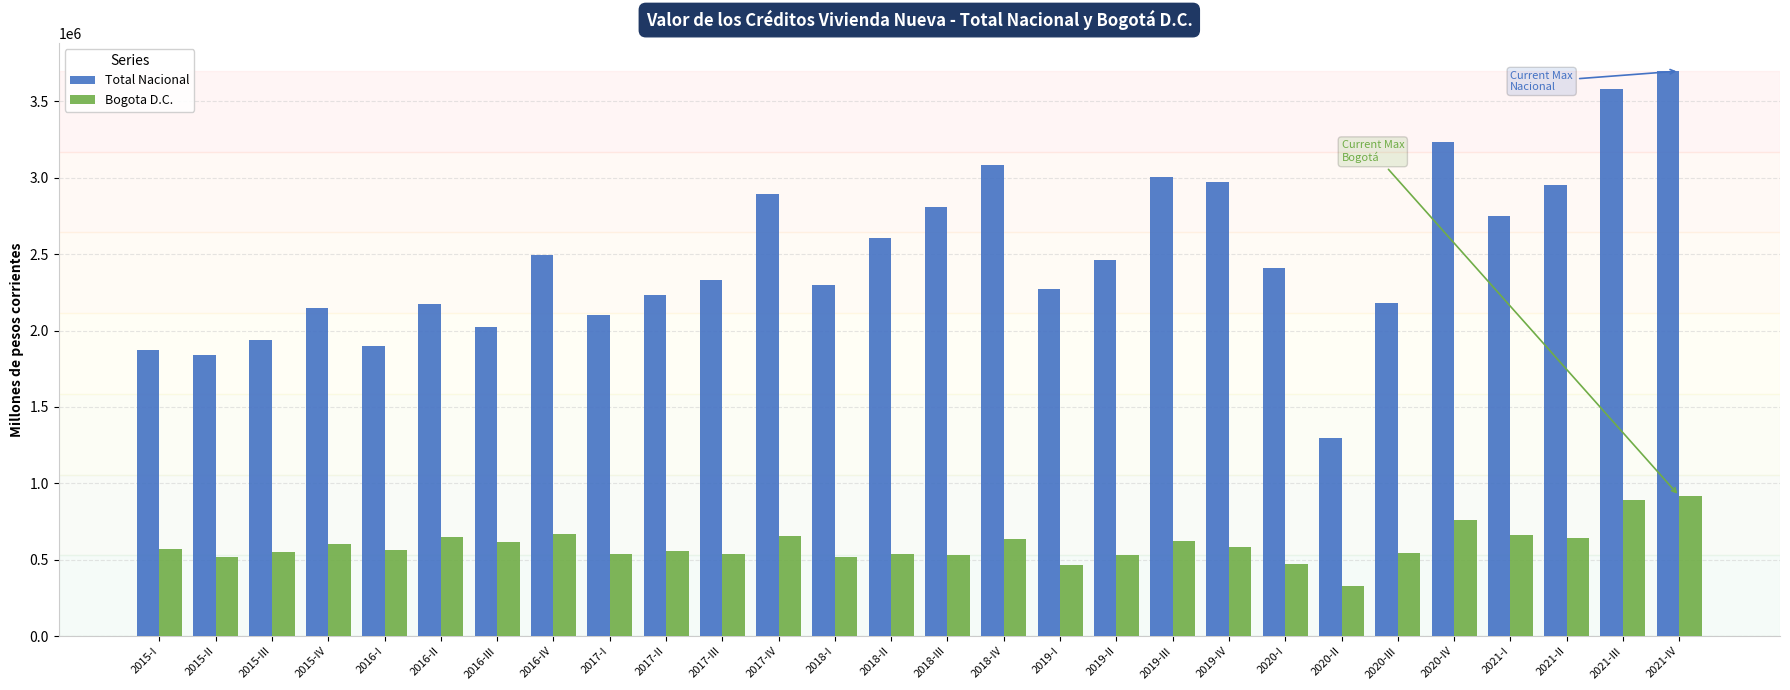

Is the value of Total Nacional at 2020-II greater than the value of Bogota D.C. at 2017-I?

Yes